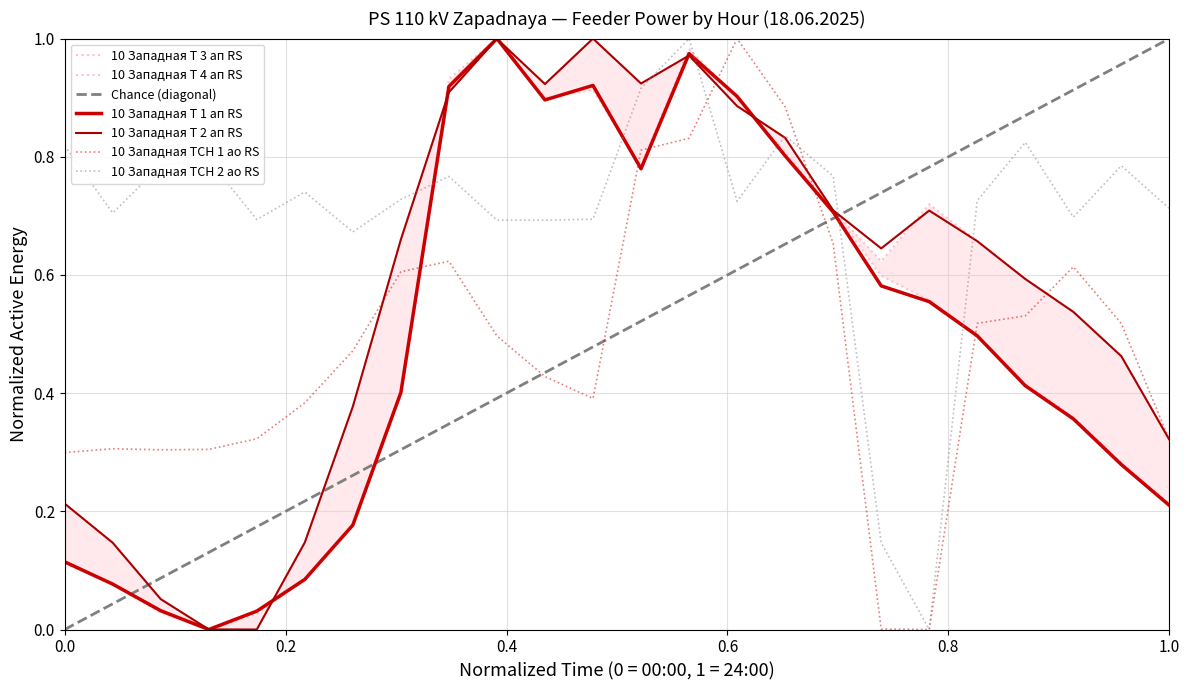

How many interior local valleys does the 10 Западная Т 1 ап RS series have?

3